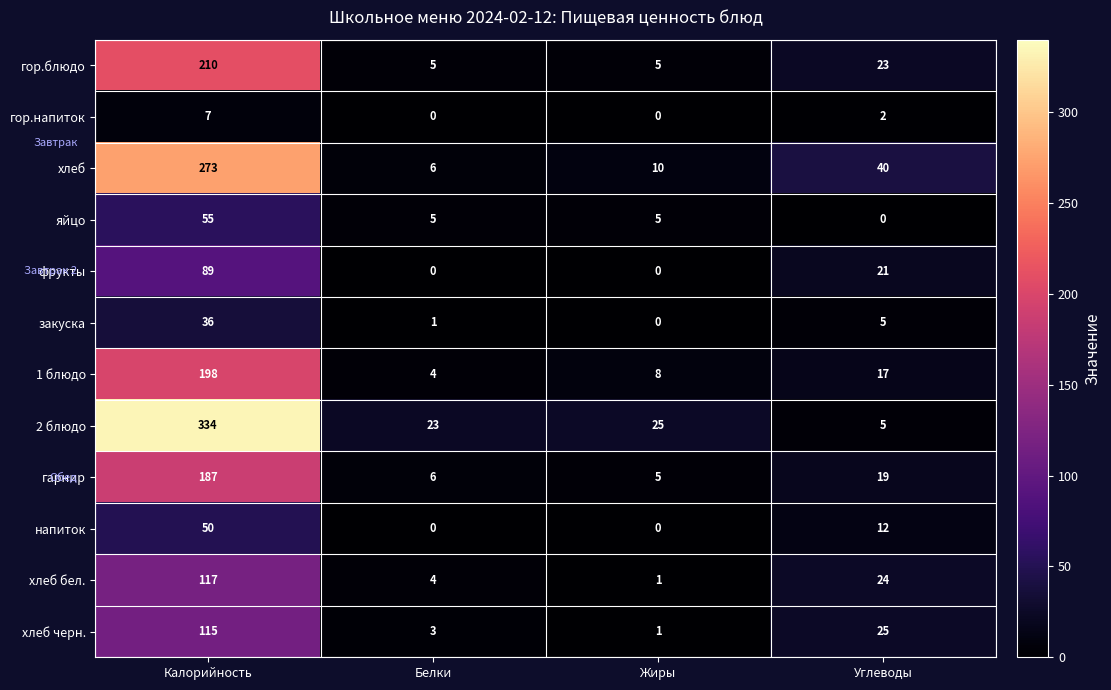

What is the total value across all series at Углеводы?

193